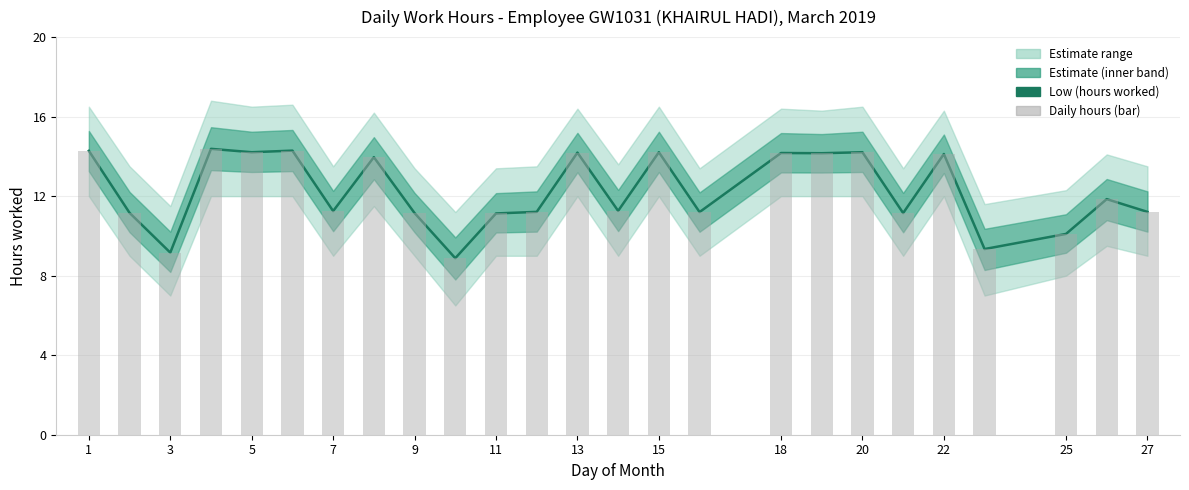

At how many categories does at least one series exceed 10?

22